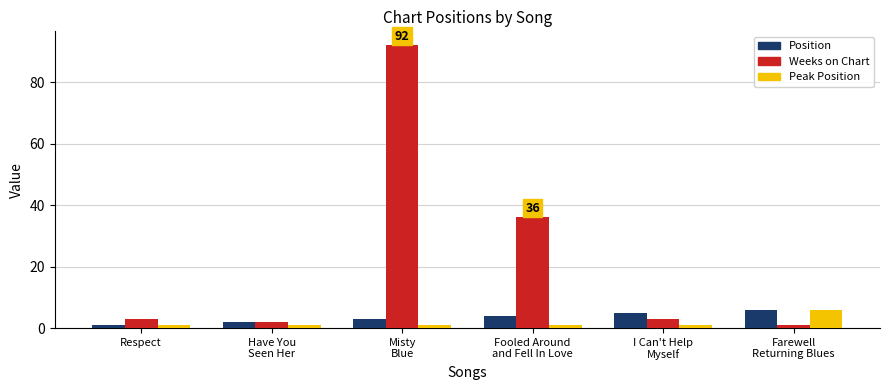

Is it true that Weeks on Chart equals 1 at Farewell
Returning Blues?

True